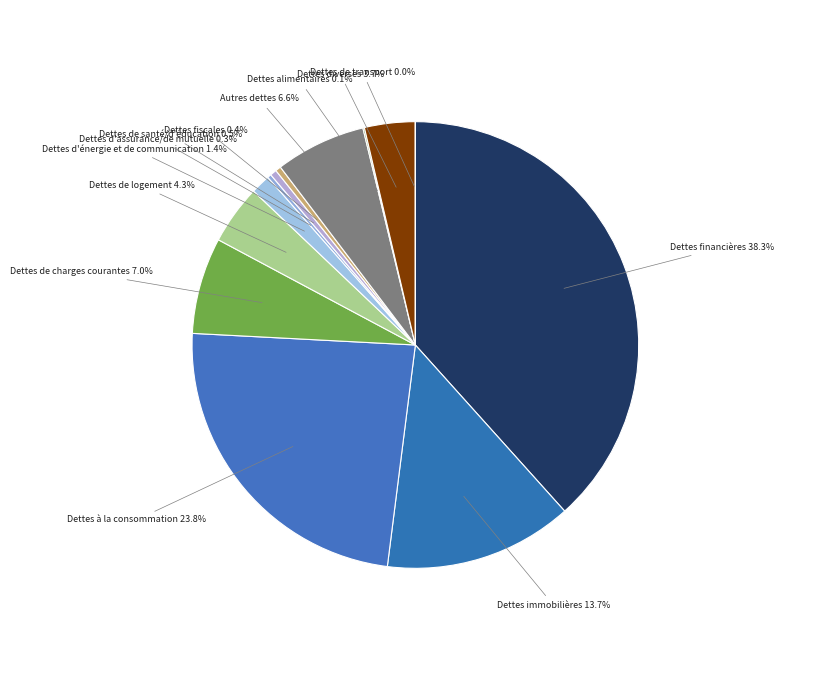

Which has a higher value, Dettes immobilières or Dettes à la consommation?

Dettes à la consommation